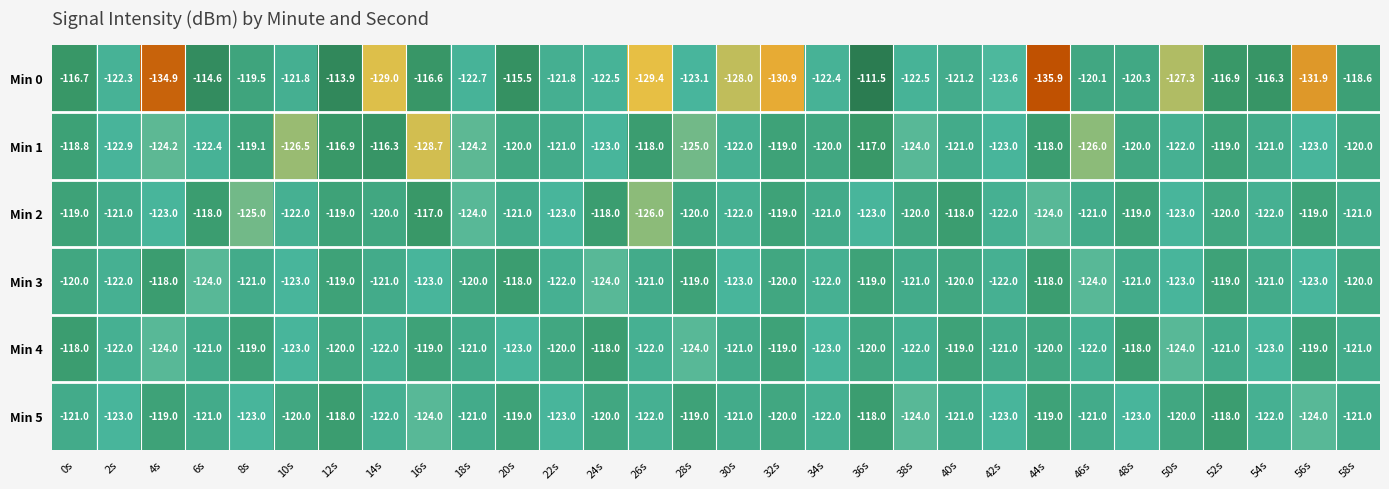

What is the greatest value displayed?

-111.5